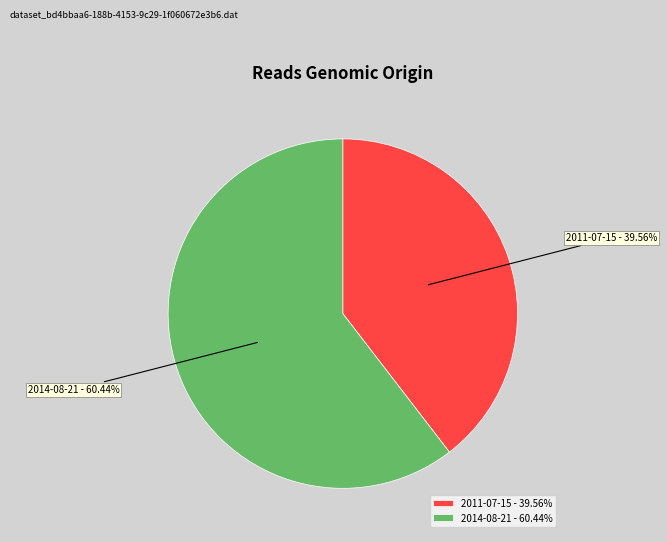

Which slice is the largest?

2014-08-21